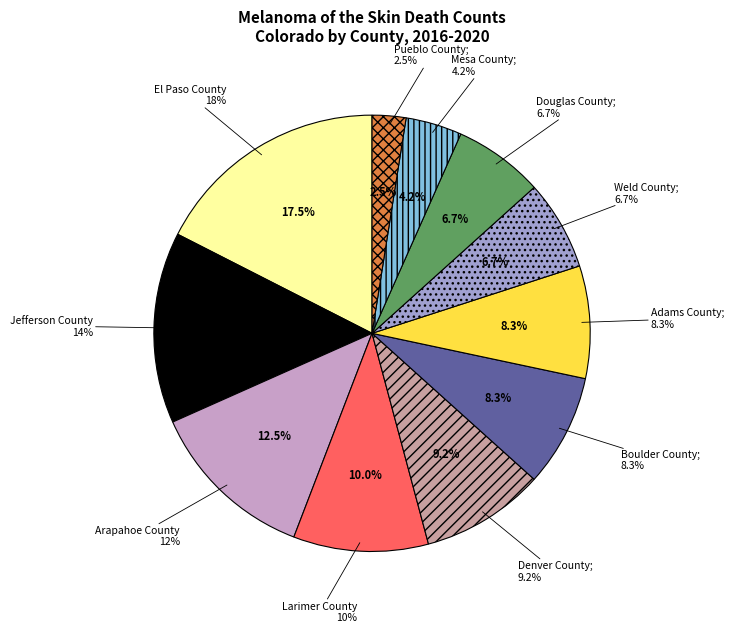

Does El Paso County account for over 50% of the chart?

No